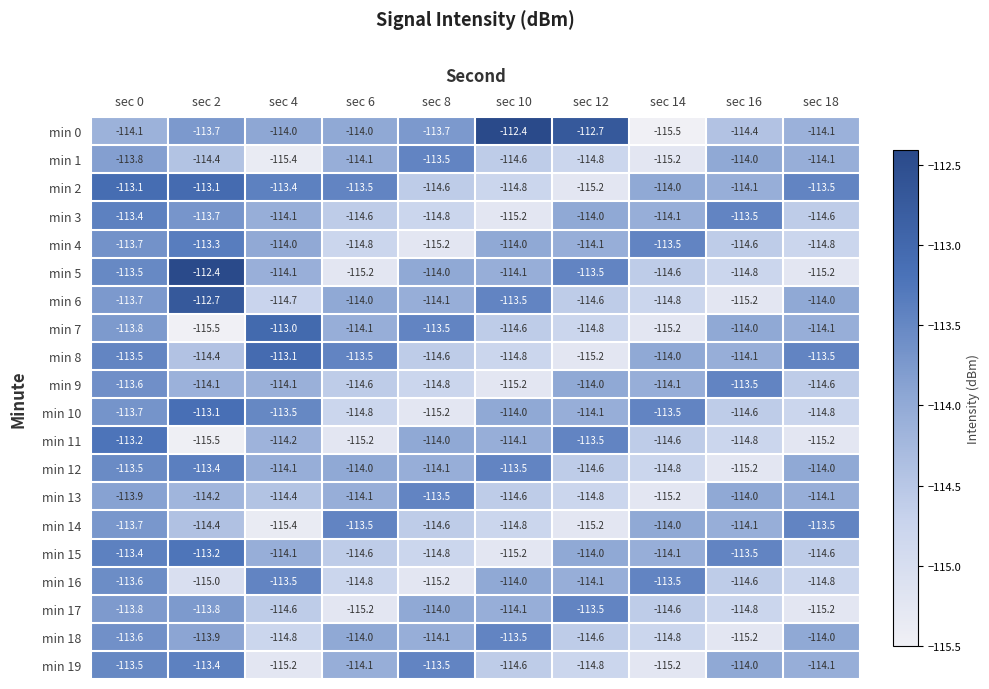

What is the spread (max minus min) of values at sec 18?

1.7